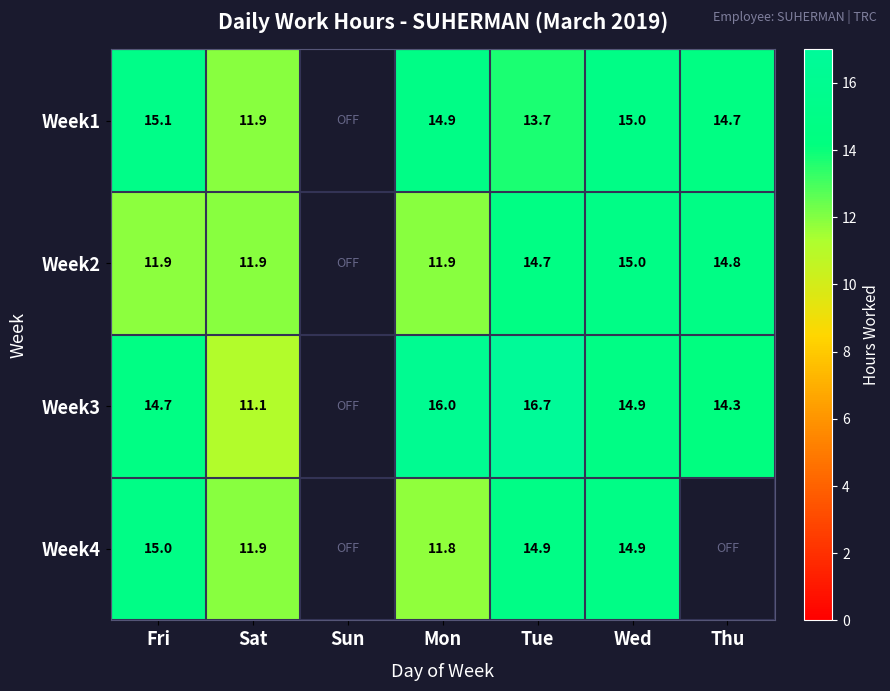

What is the maximum value shown in the chart?

16.7